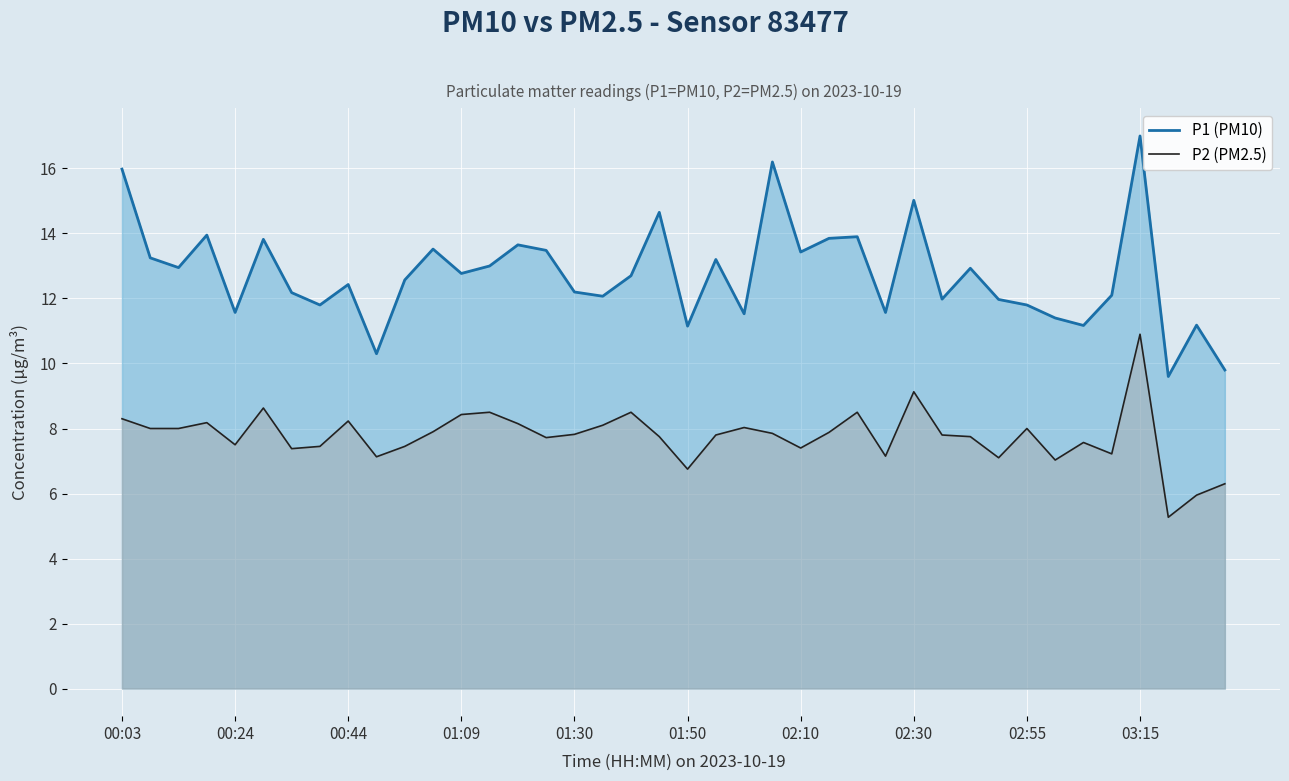

True or false: P1 (PM10) has a value of 5.7 at 02:10.

False